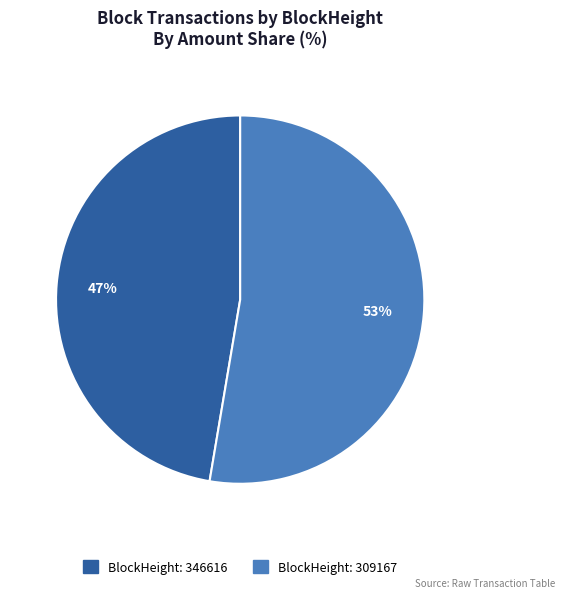

To the nearest percent, what is the average slice percentage?

50%